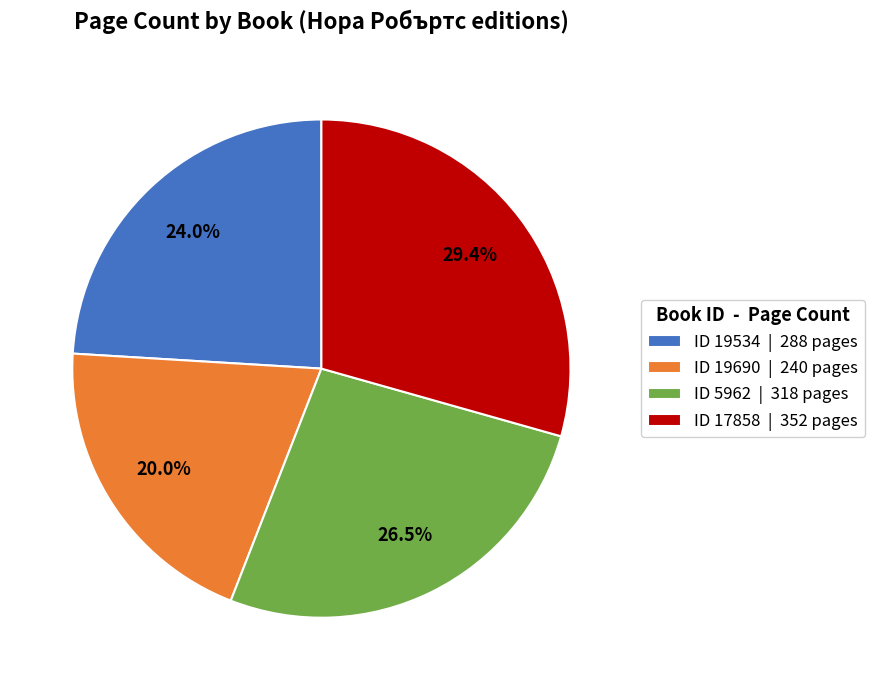

Is ID 17858 | 352 pages the majority of the pie?

No